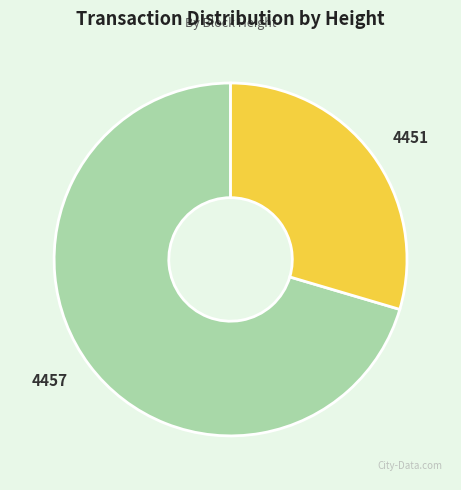

Which slice is the largest?

4457